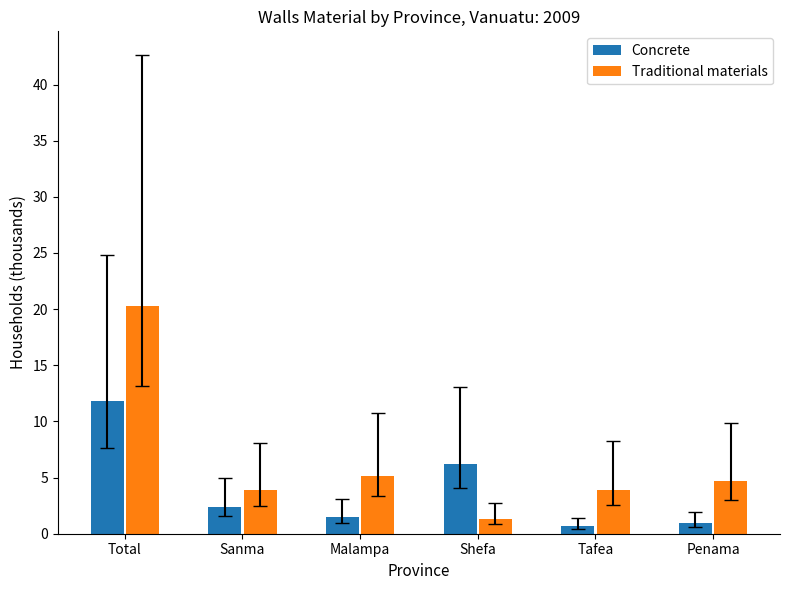

Read the Traditional materials value at Malampa.

5.1